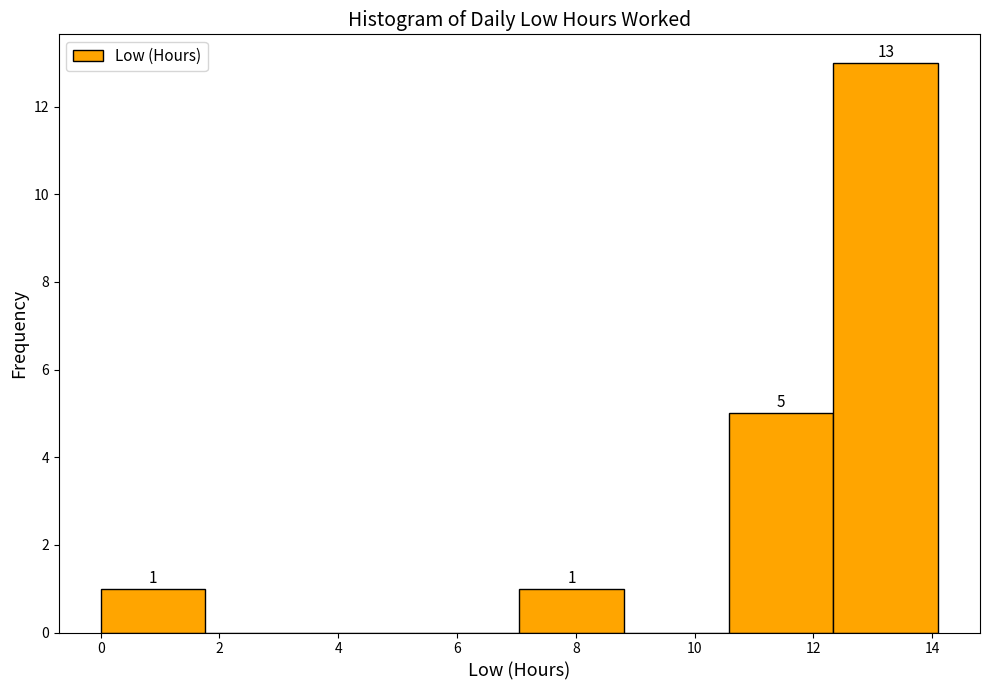

Over which range of the x-axis is the bar tallest?

12.4 to 14.2